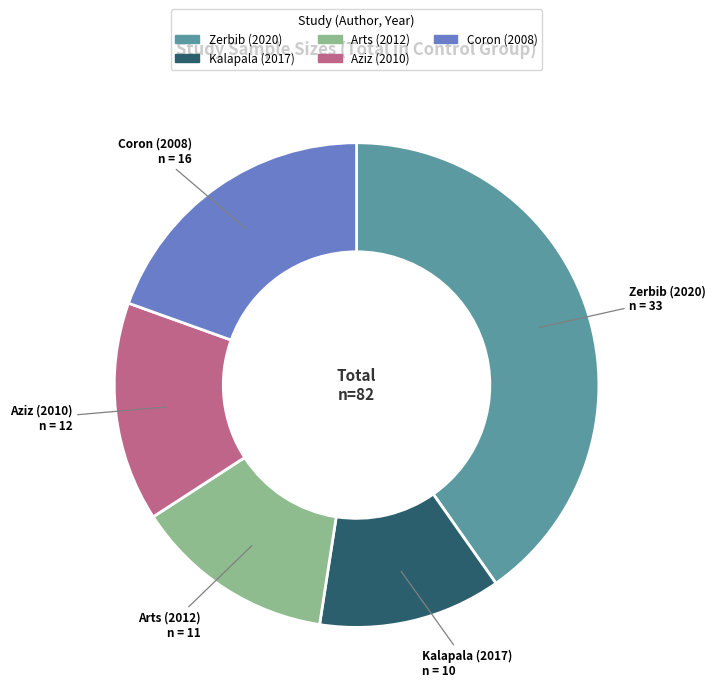

Is it true that Zerbib (2020) is 40% of the pie?

True